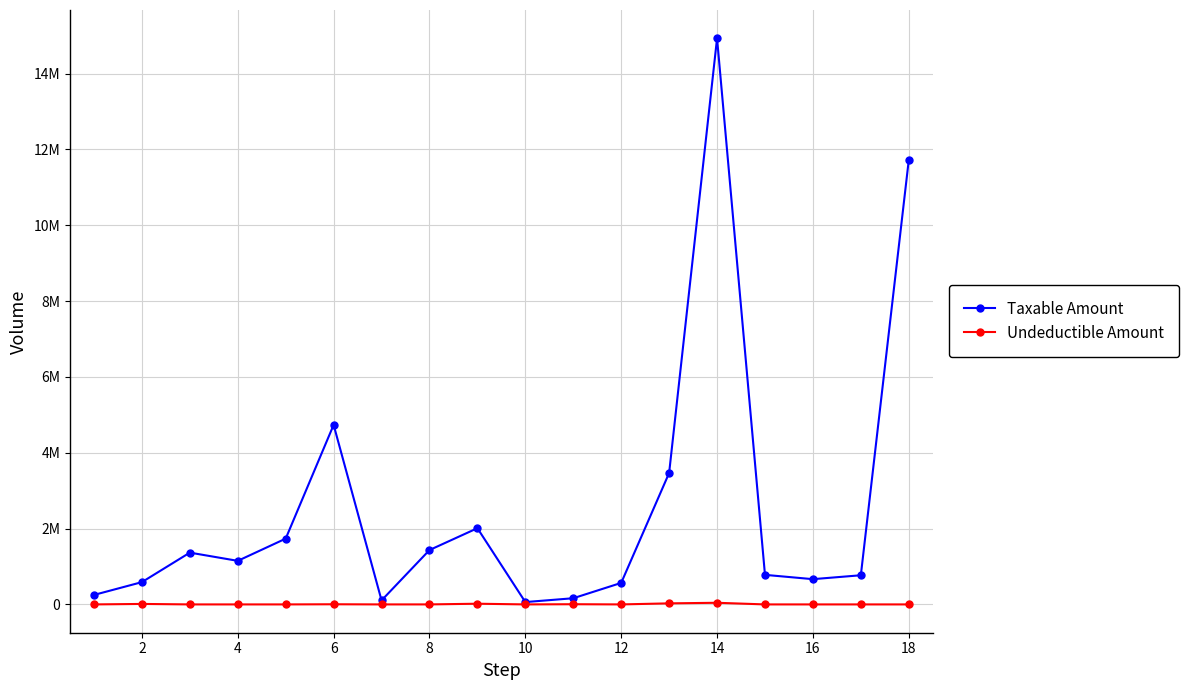

Does the chart have visible grid lines?

Yes